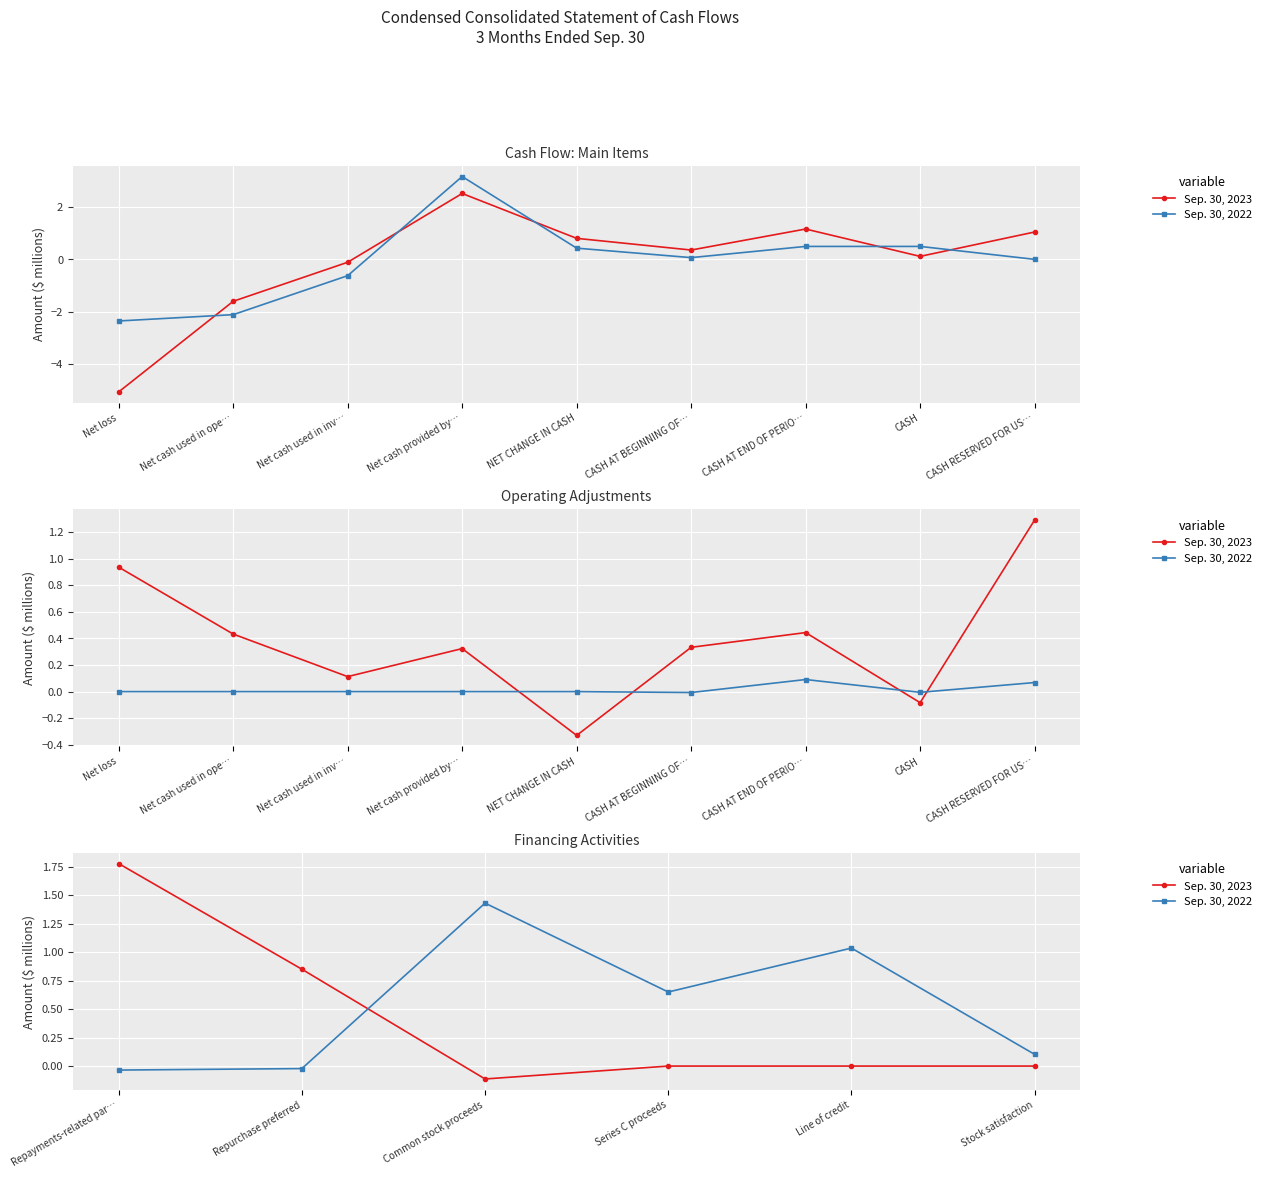

Between Common stock proceeds and Line of credit, which series saw the biggest shift?

Sep. 30, 2022